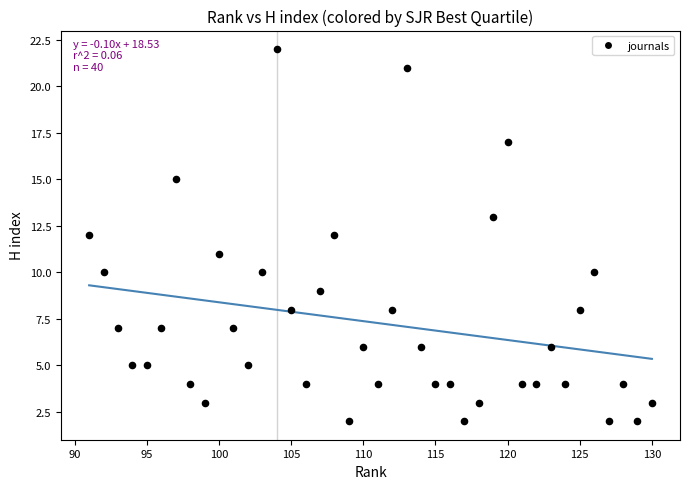

What is the range of X values (max minus min)?

39